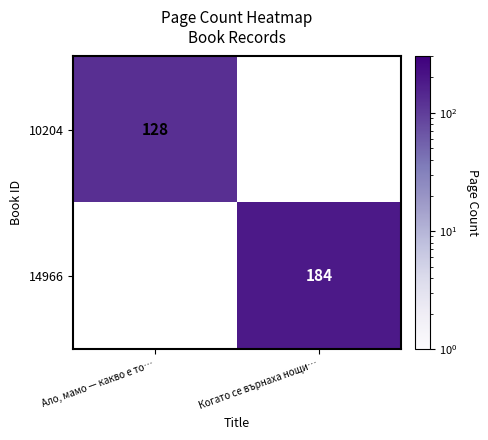

Is the value of 10204 at Ало, мамо — какво е то… greater than the value of 14966 at Когато се върнаха нощи…?

No